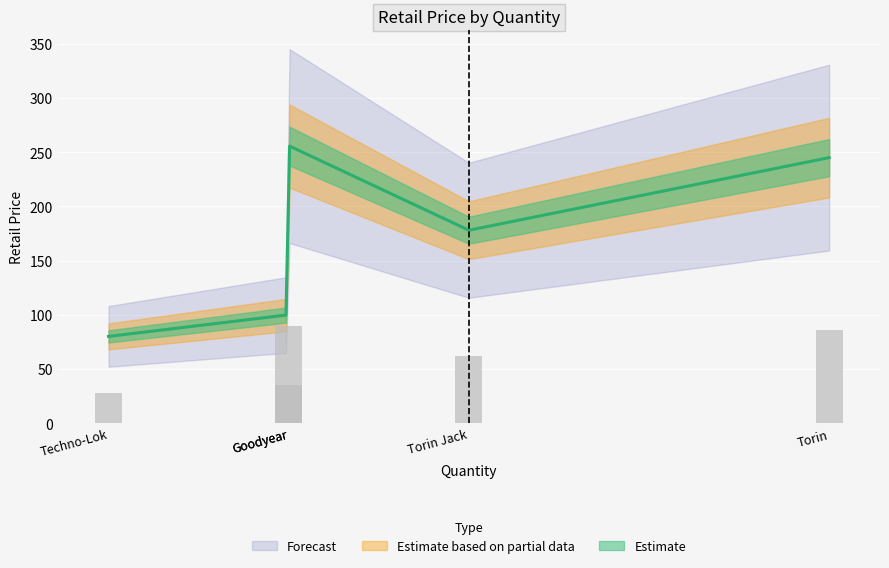

What is the difference between the maximum and second lowest values?

156.0